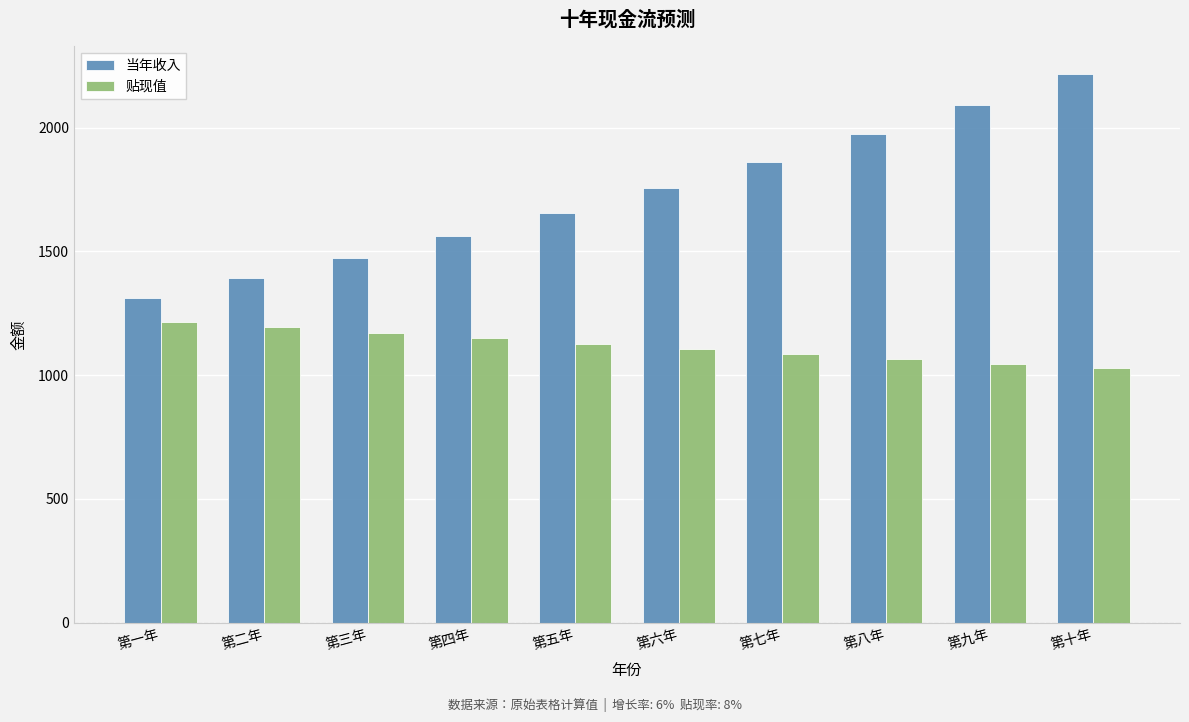

What is the difference between the highest and lowest values at 第八年?

907.1